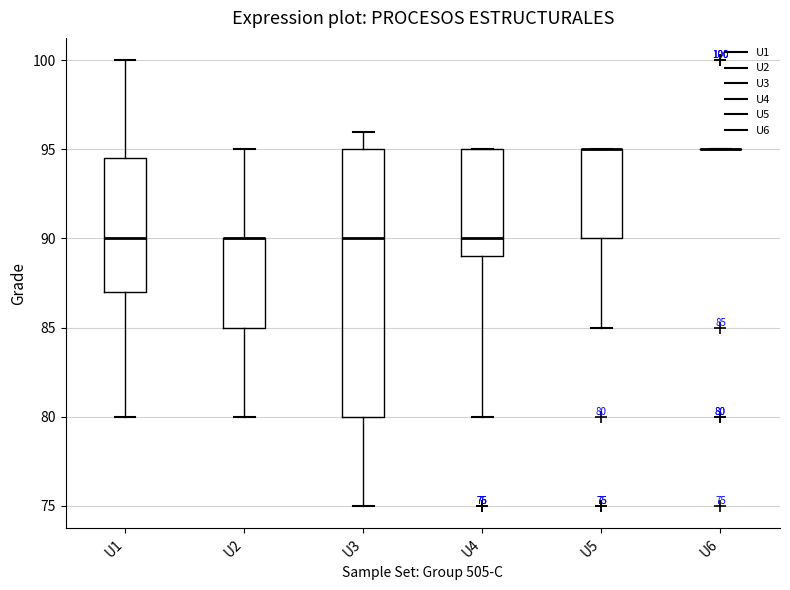

Comparing the boxes themselves (not the whiskers), which one is the tallest?

U3